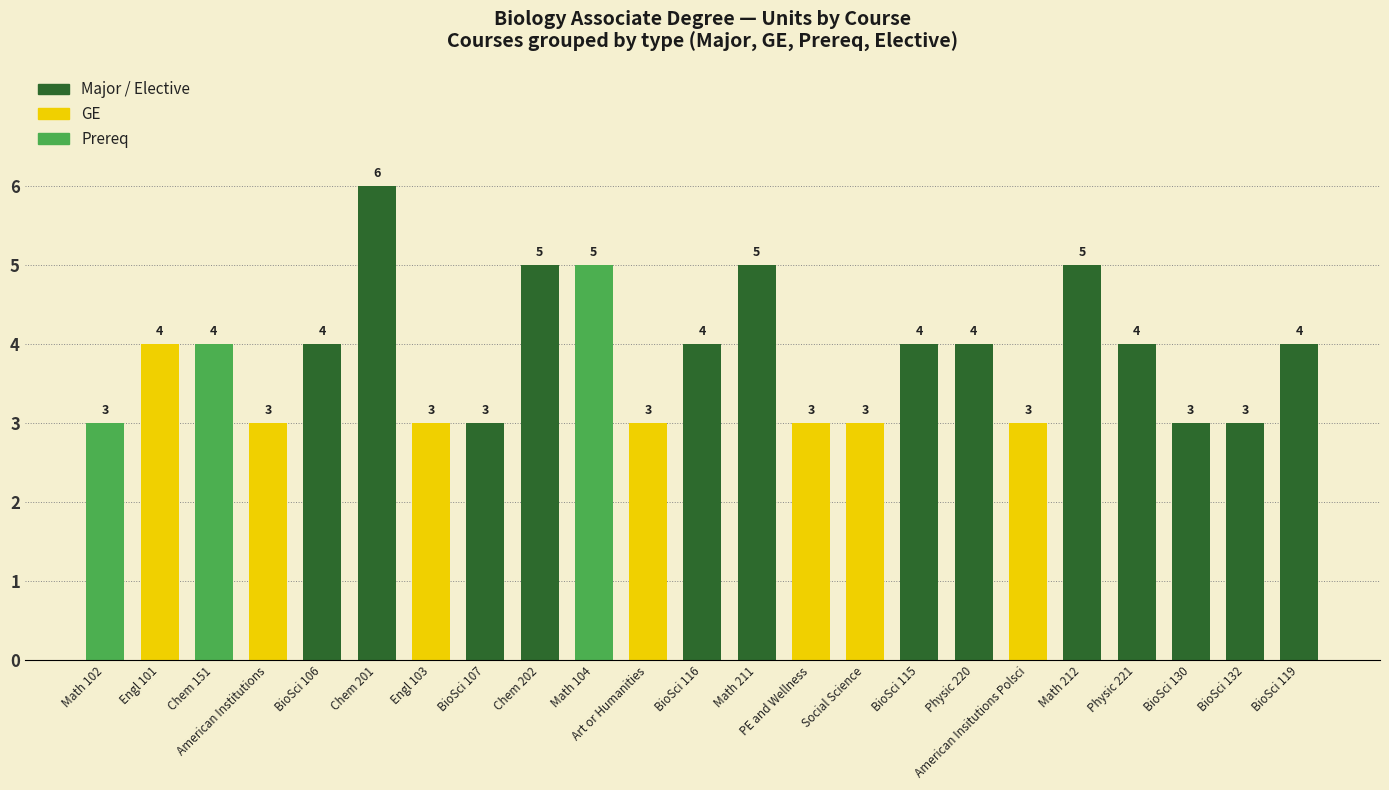

How many distinct data groups are displayed?

1